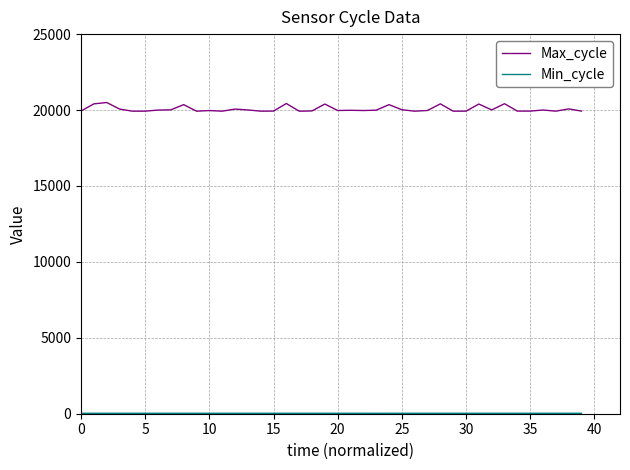

What is the maximum value shown in the chart?

20496